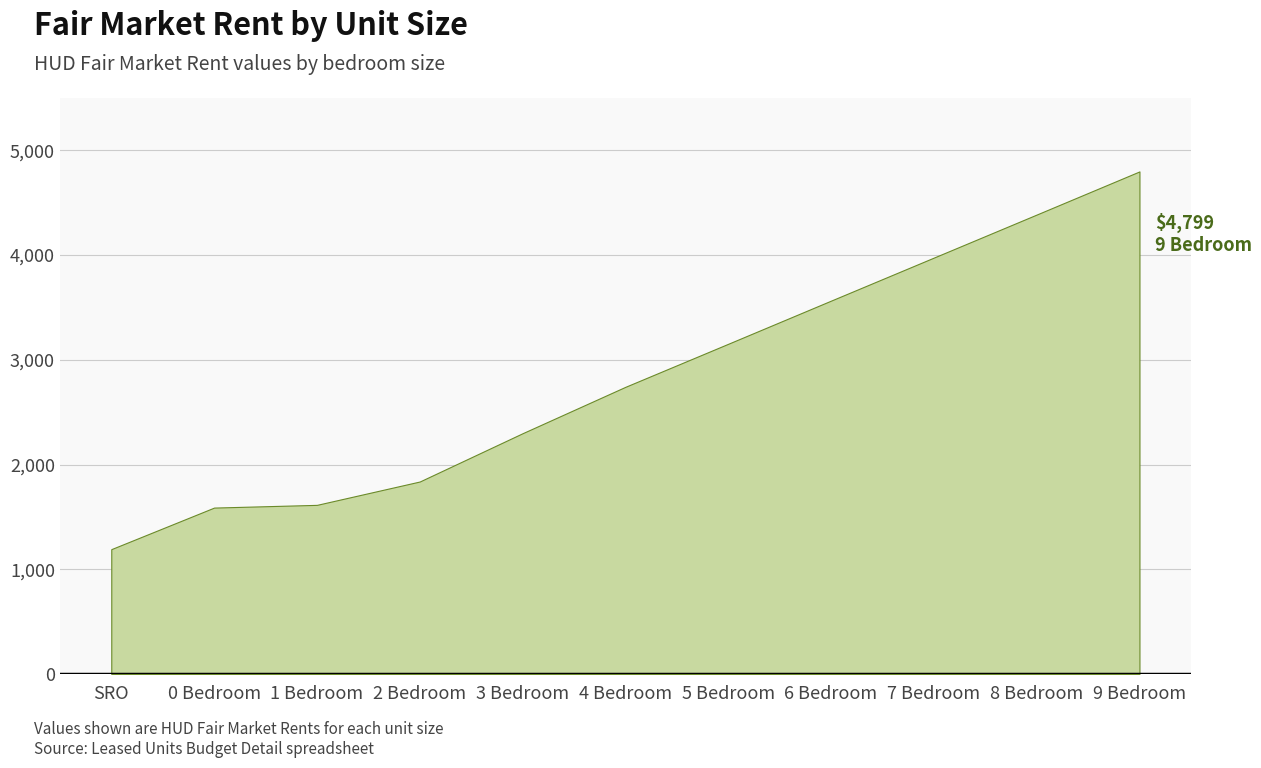

Count the number of data series in this chart.

1